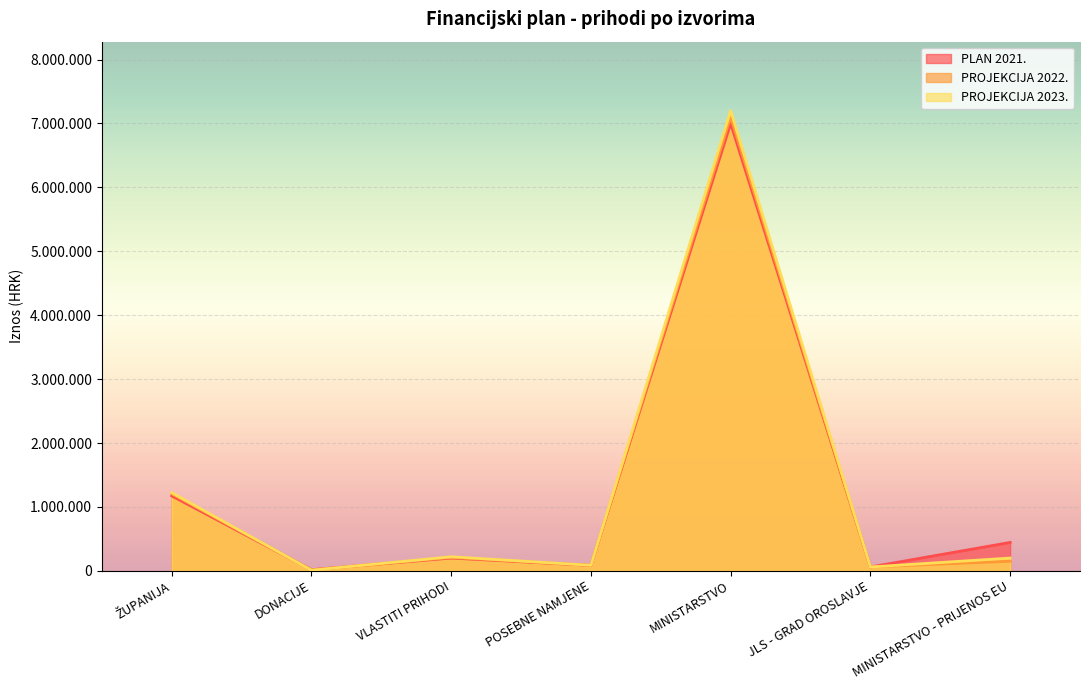

What are all the series names shown in the legend?

PLAN 2021., PROJEKCIJA 2022., PROJEKCIJA 2023.